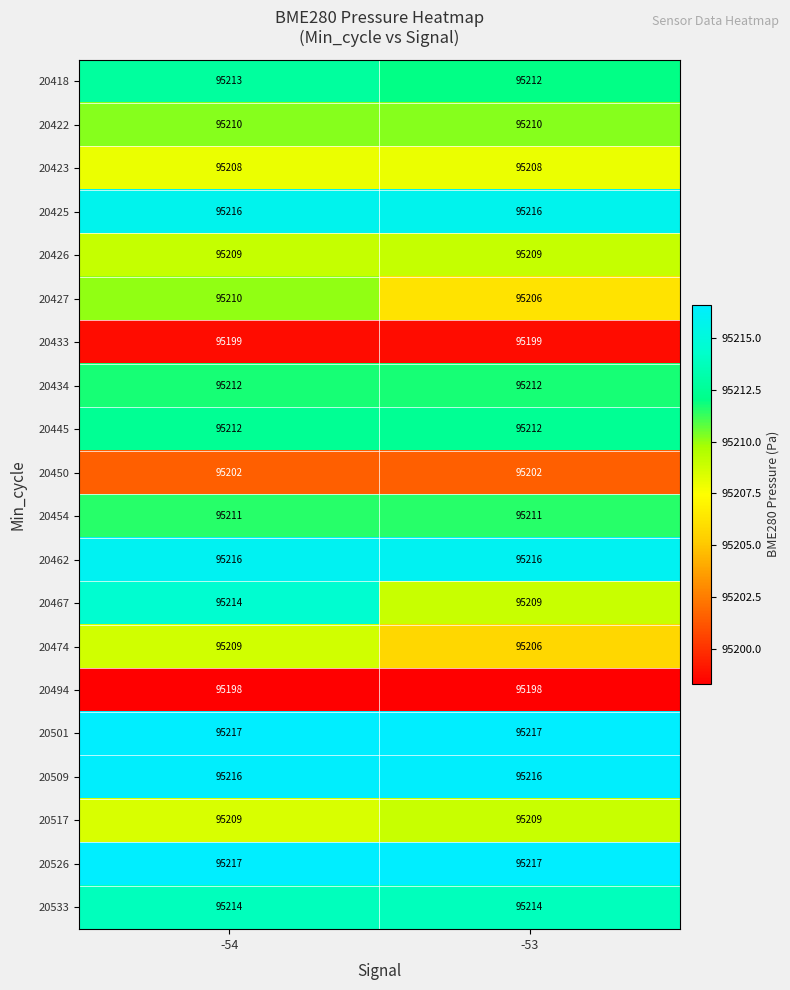

What is the minimum value for 20445?

95212